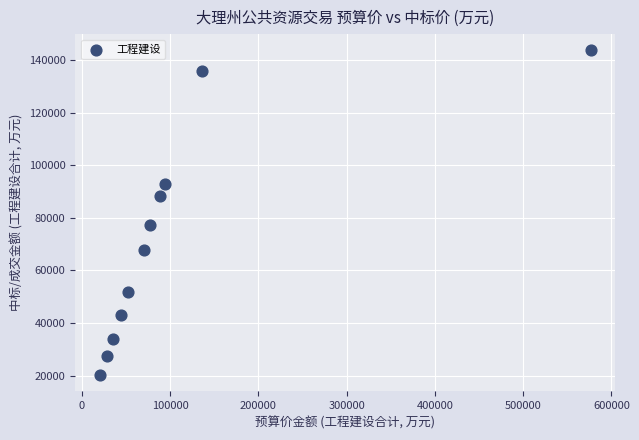

What Y value in the scatter plot is closest to 81906?

77293.5